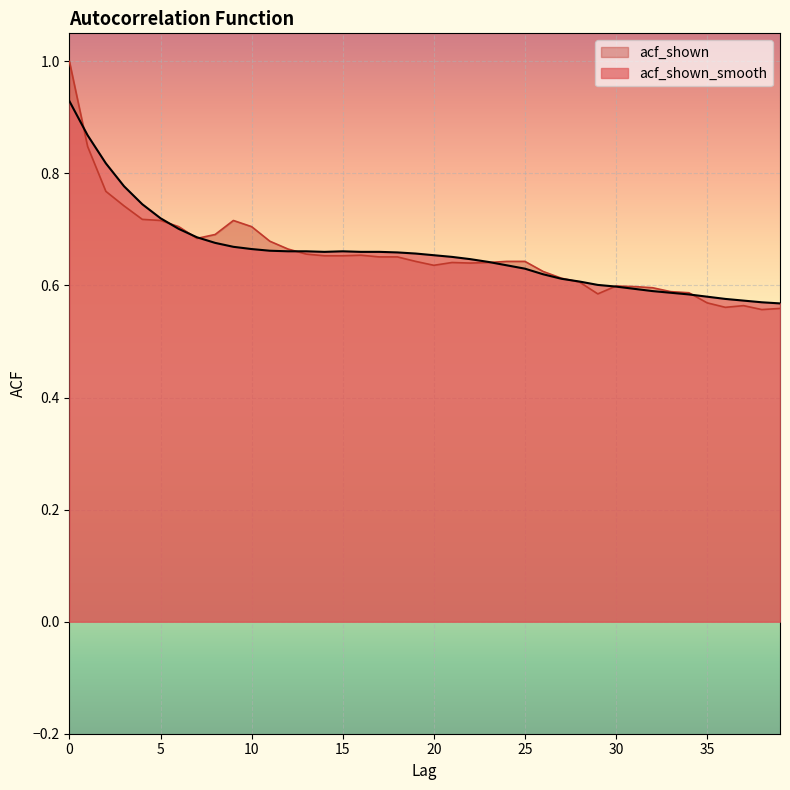

True or false: acf_shown has more than 1 interior local peaks.

True